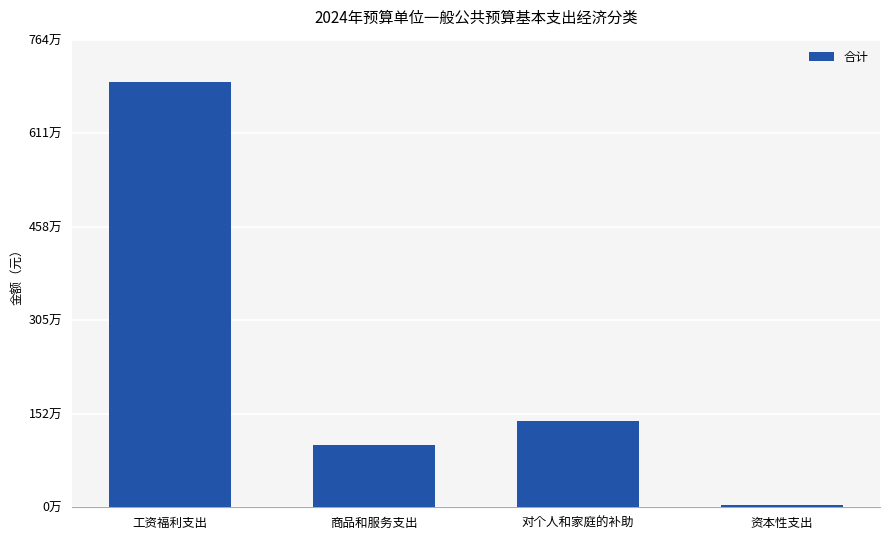

Where does the data first go above 1404706?

工资福利支出